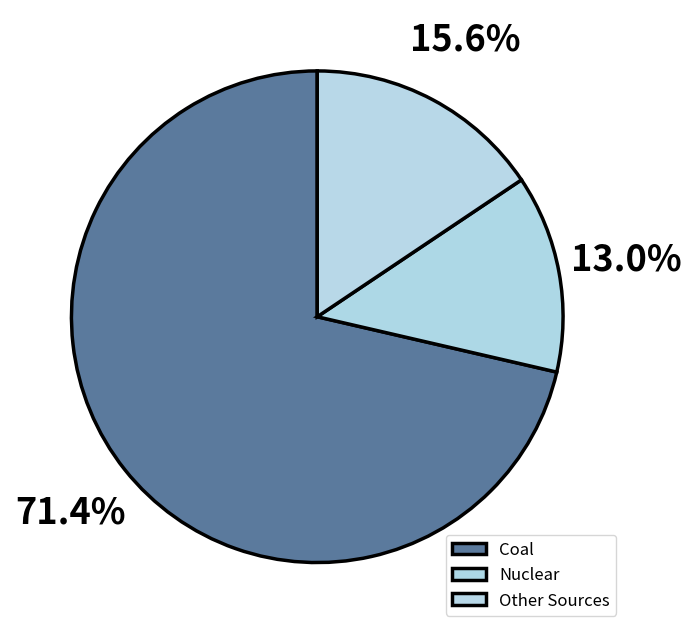

Is there any slice that represents more than half of the pie?

Yes